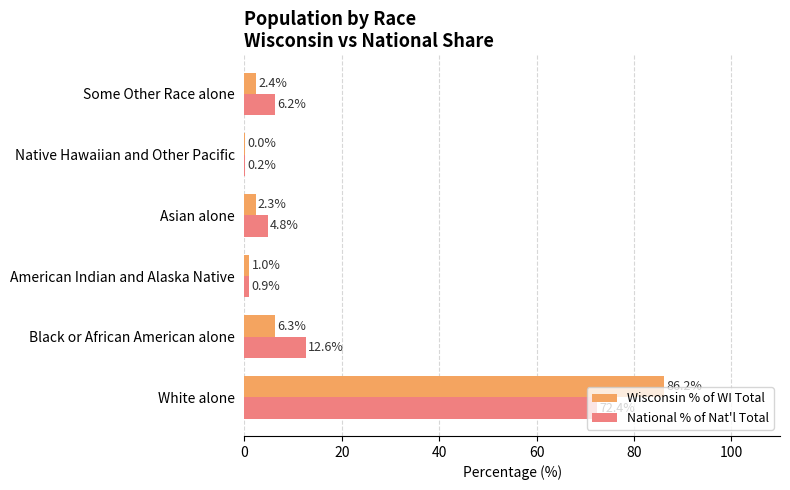

What is the greatest value displayed?

86.2